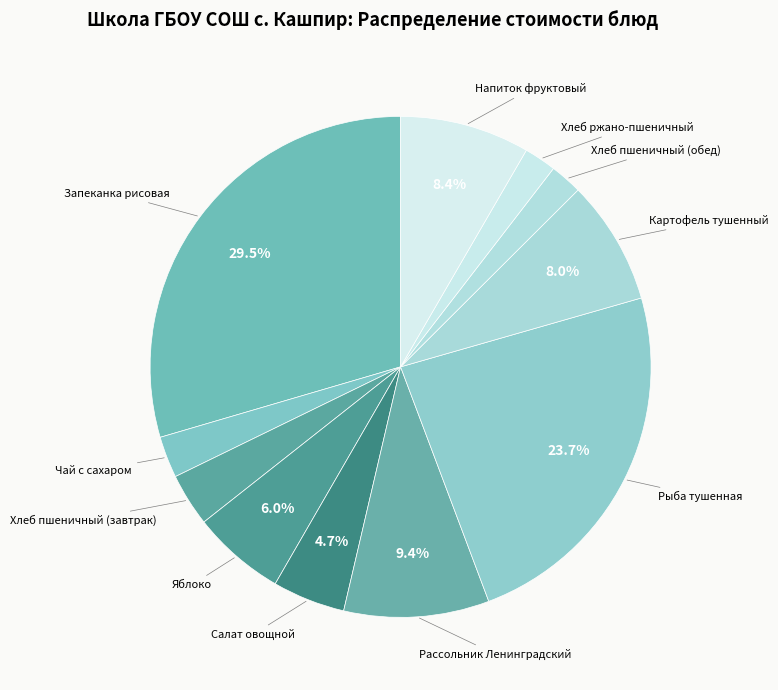

How many slices are in this pie chart?

11